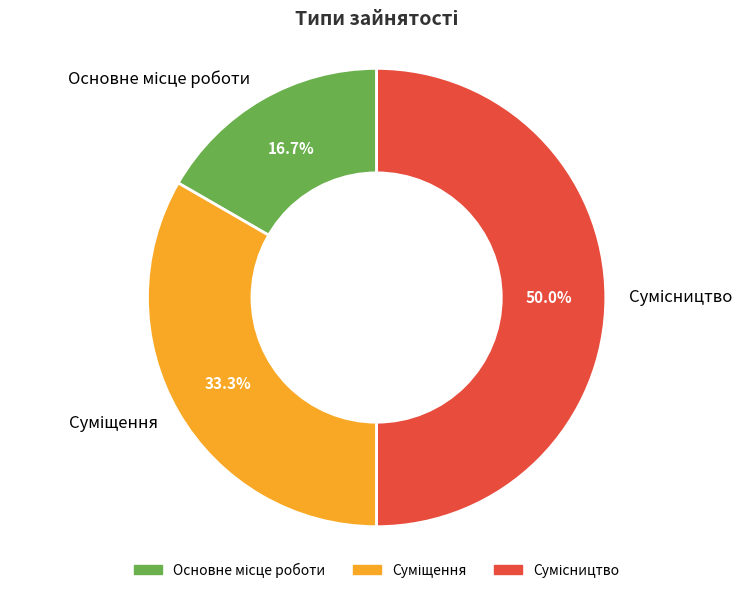

How many segments does this pie chart have?

3